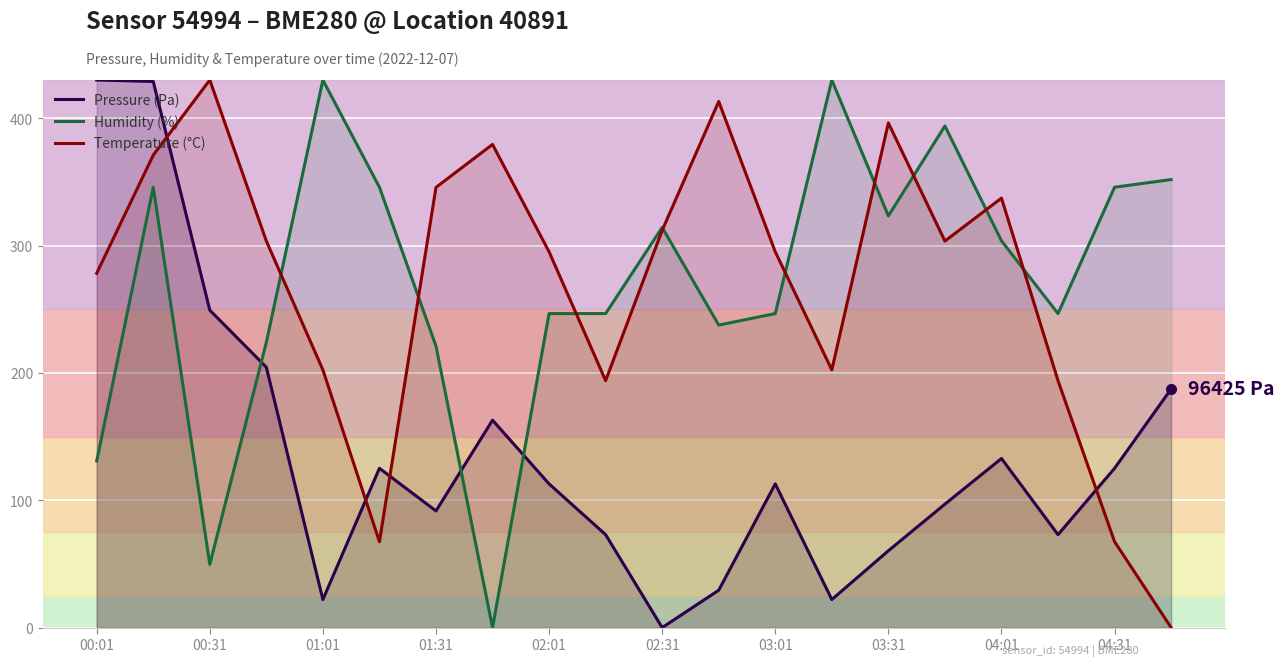

What is the spread (max minus min) of values at 03:01?

182.3